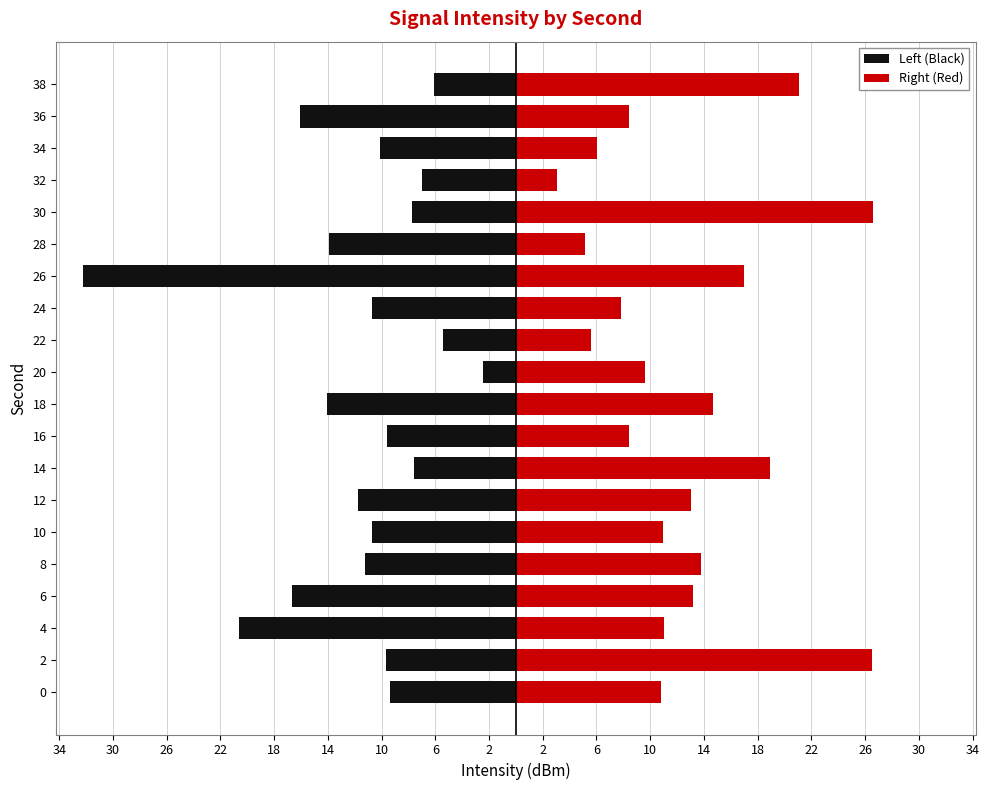

The value of Right (Red) at 2 is 47.6. True or false?

False